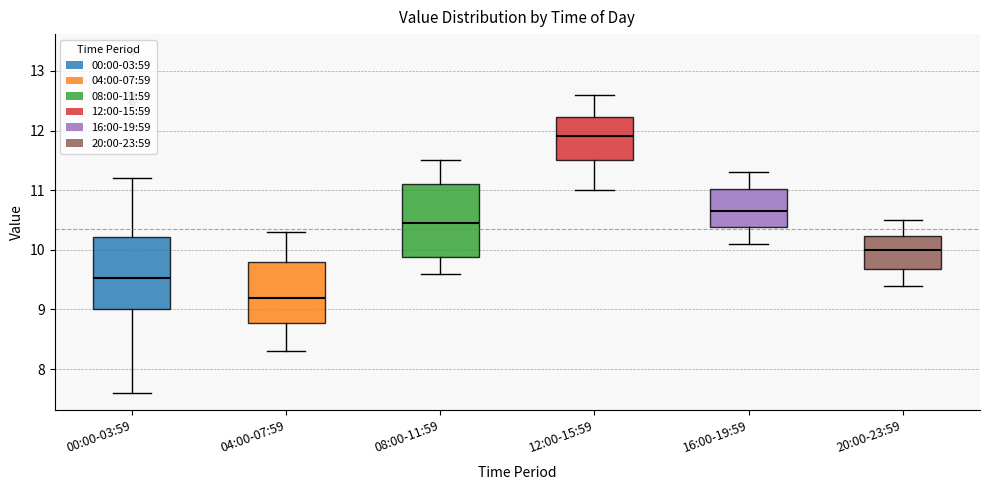

Which box's median line is the highest?

12:00-15:59